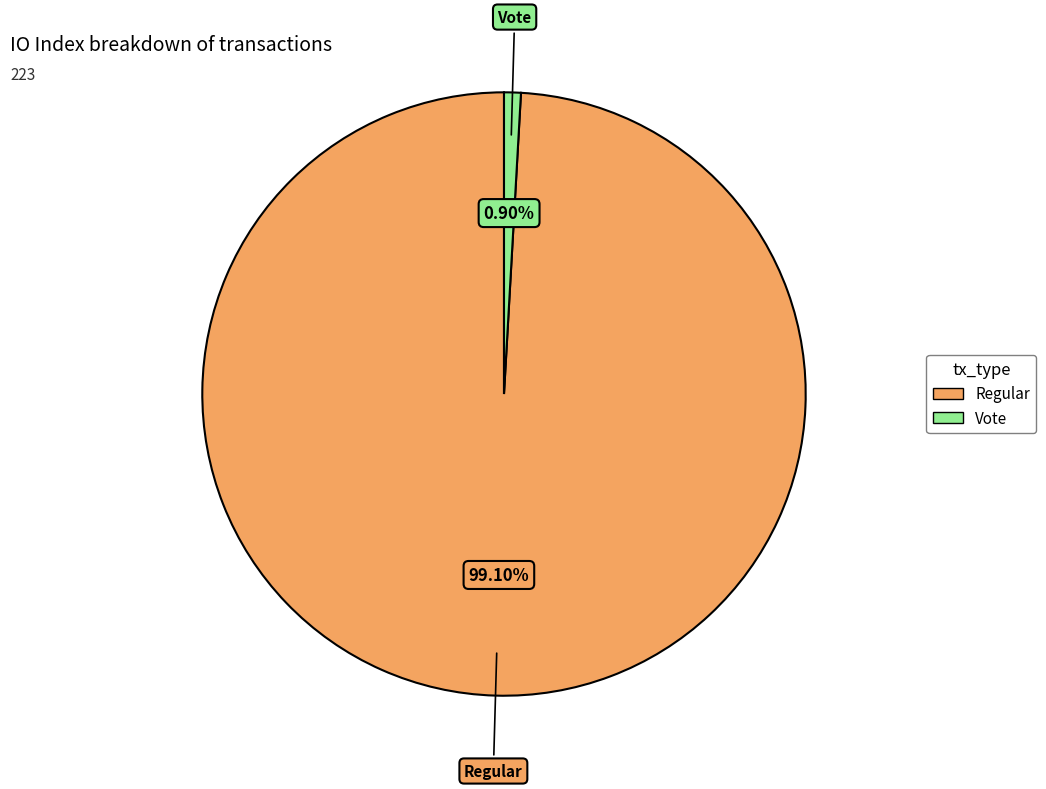

Is there a majority slice in this chart?

Yes